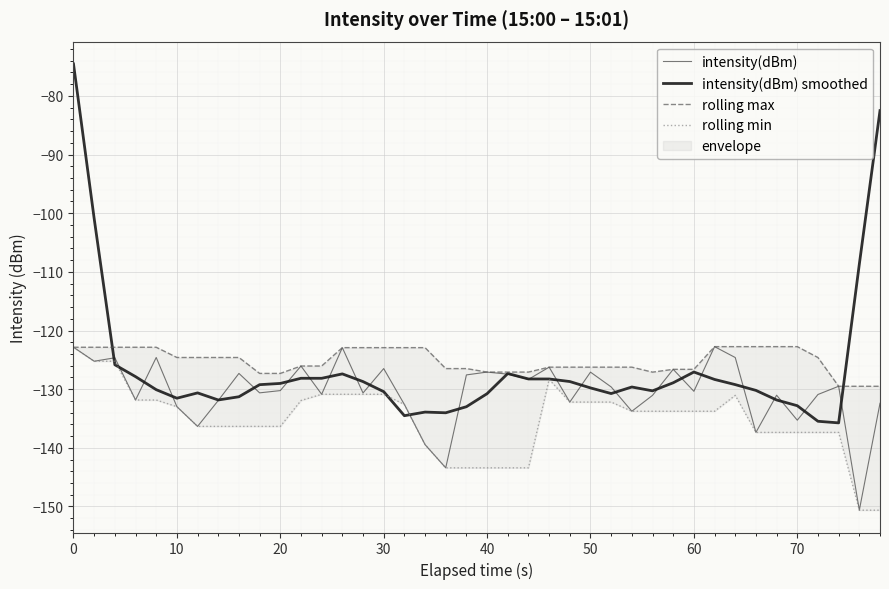

True or false: rolling max has a value of -208.4 at 29.

False